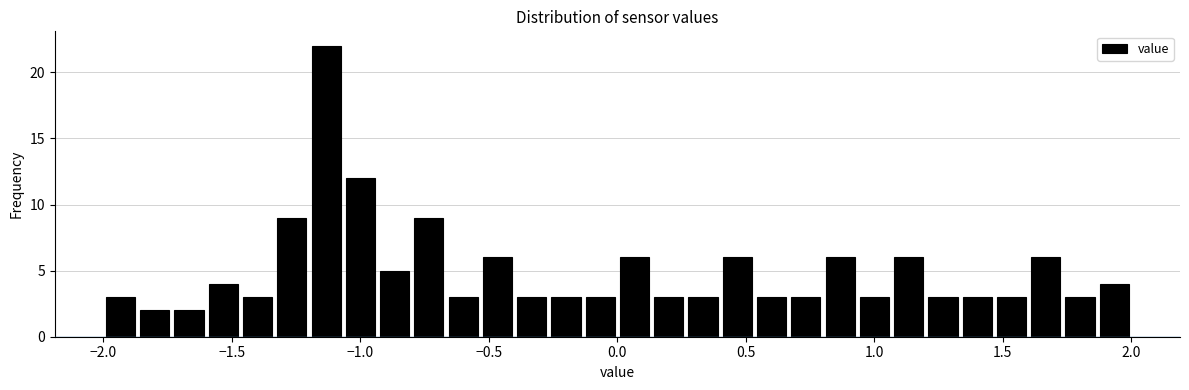

Read against the x-axis, roughly where is the centre of the tallest bar?

-1.15